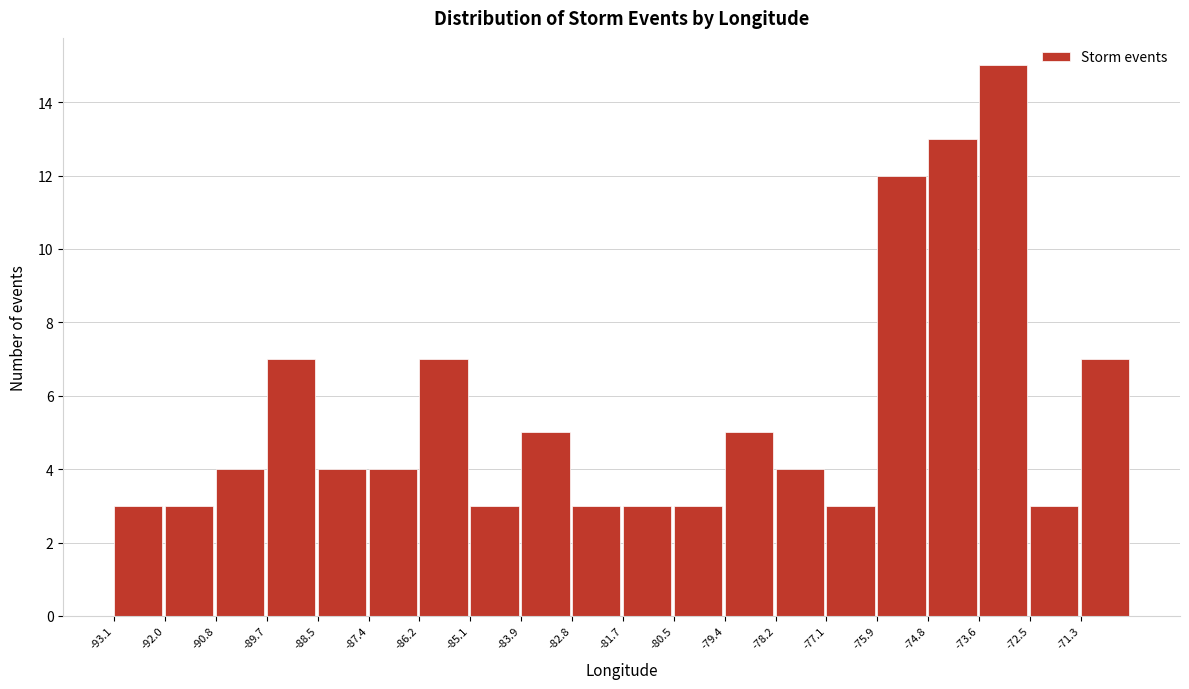

Which range on the x-axis has the tallest bar?

-73.6 to -72.4